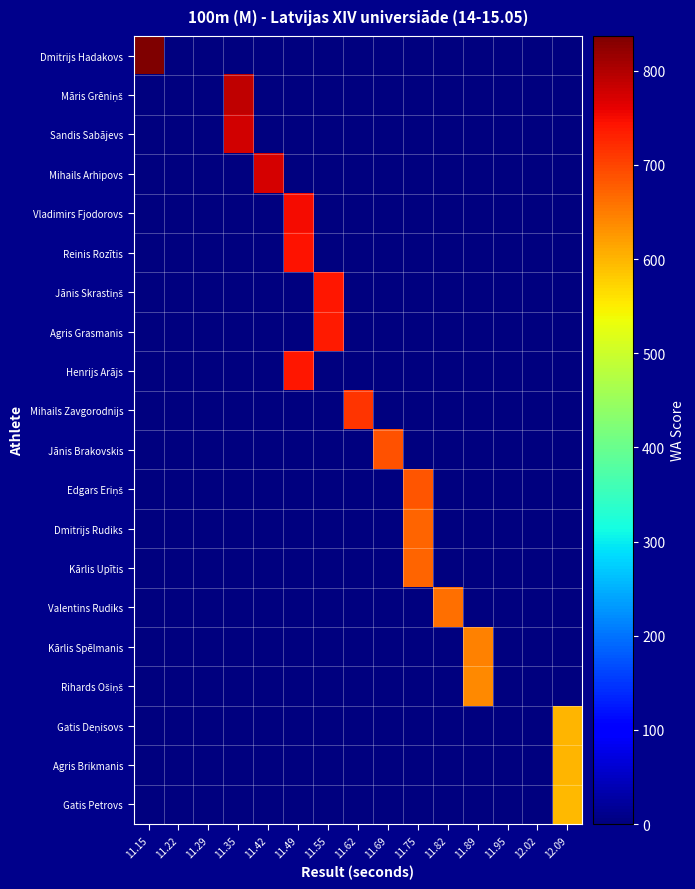

What is the total value across all series at 11.42?

772